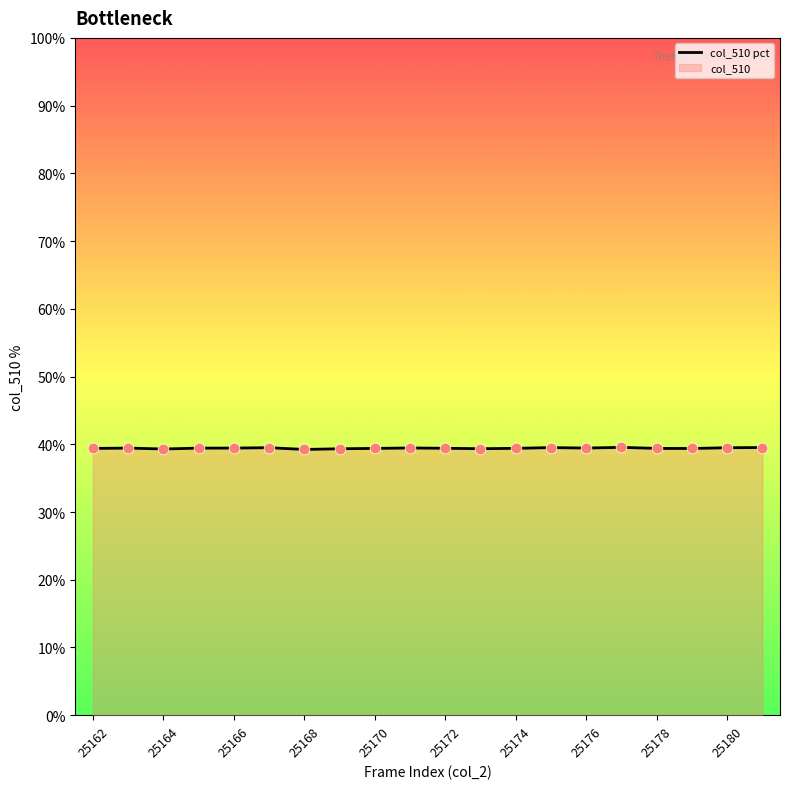

What is the minimum value shown in the chart?

39.2